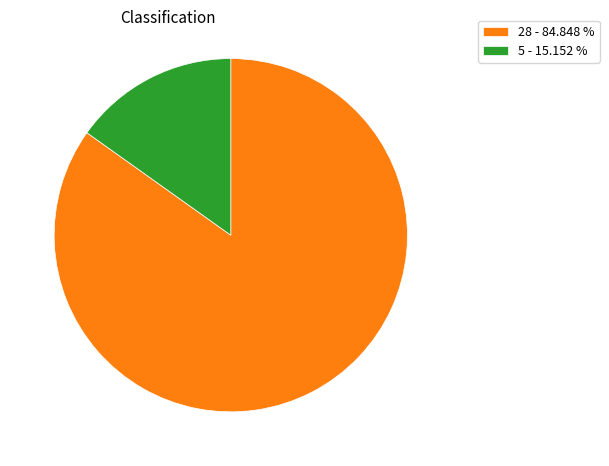

Count the number of slices in the pie.

2